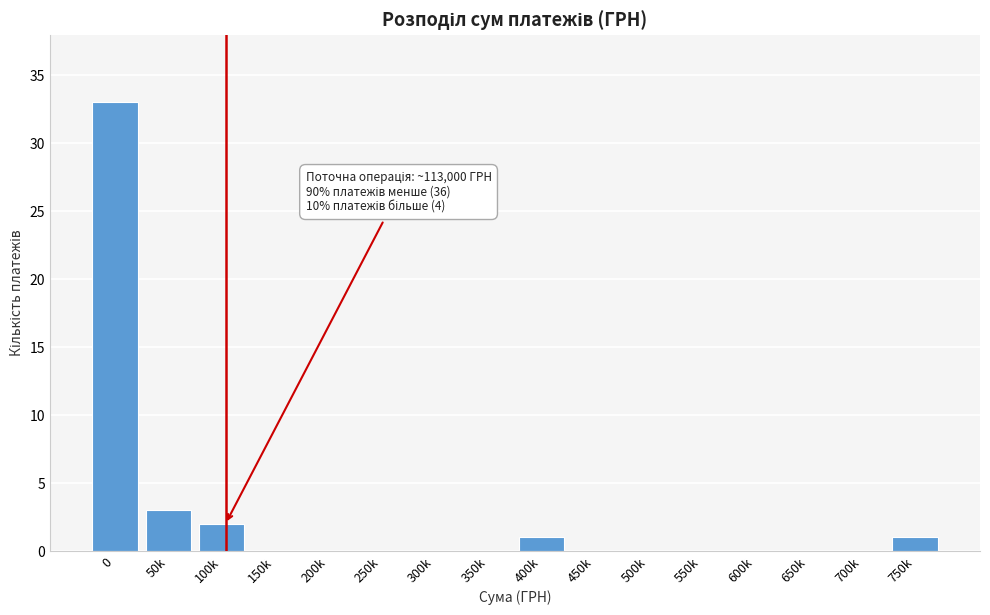

Reading right to left, what are all the values shown in this chart?

750k=1	700k=0	650k=0	600k=0	550k=0	500k=0	450k=0	400k=1	350k=0	300k=0	250k=0	200k=0	150k=0	100k=2	50k=3	0=33